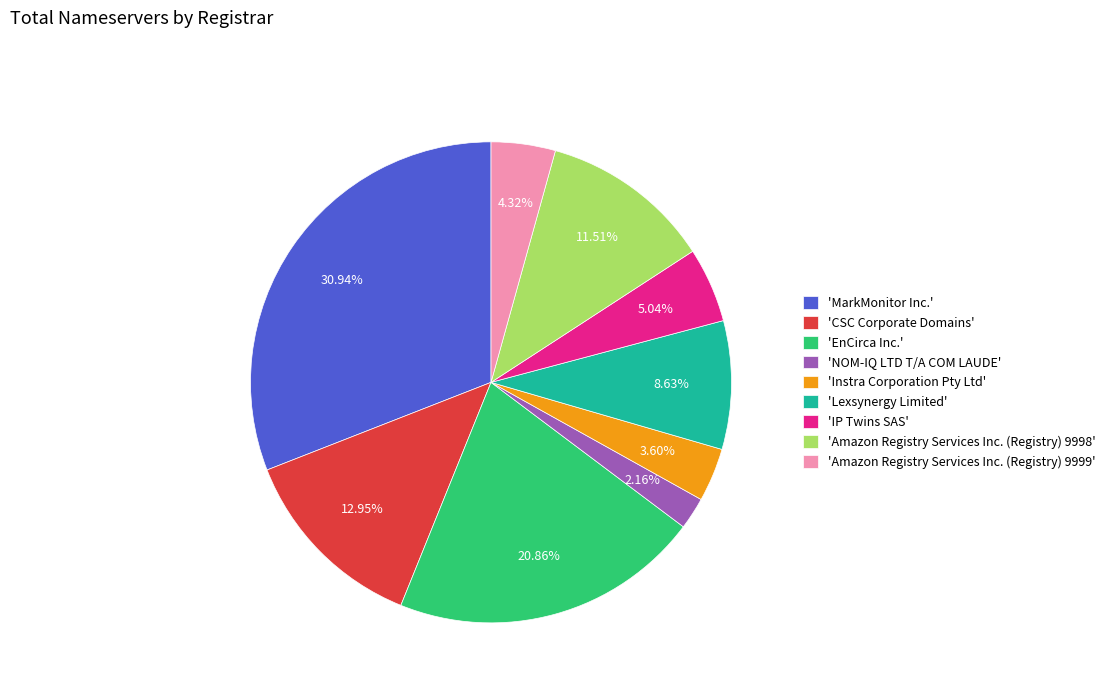

What is the largest slice in the pie chart?

'MarkMonitor Inc.'